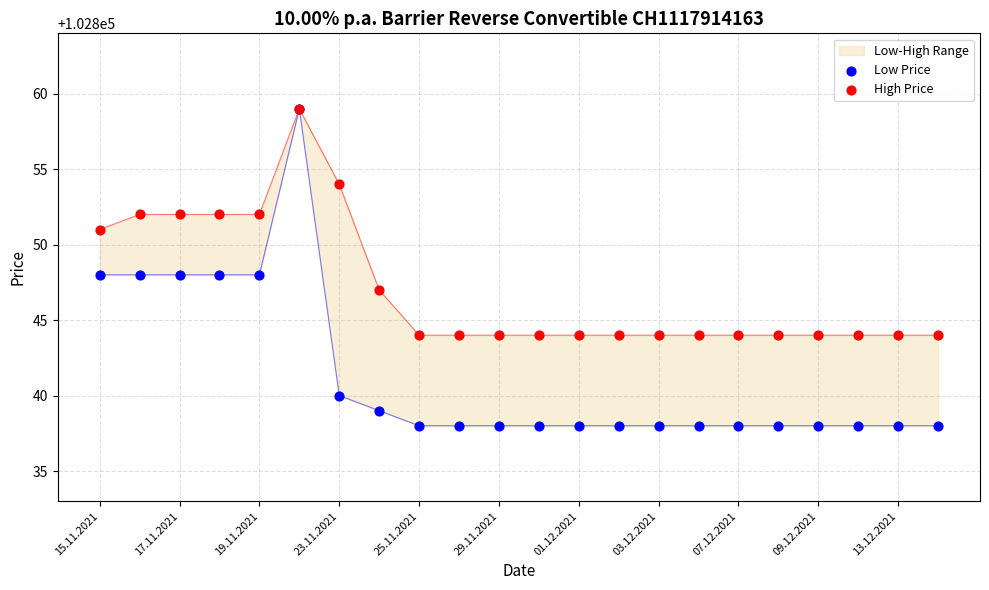

At how many categories does at least one series exceed 102839?

22